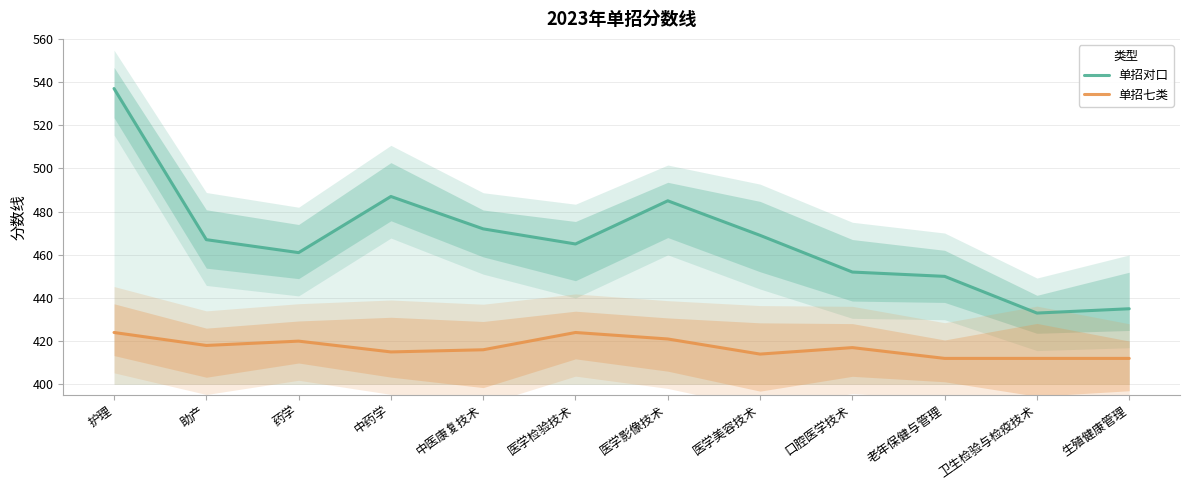

At which category does 单招对口 reach its first local peak?

中药学